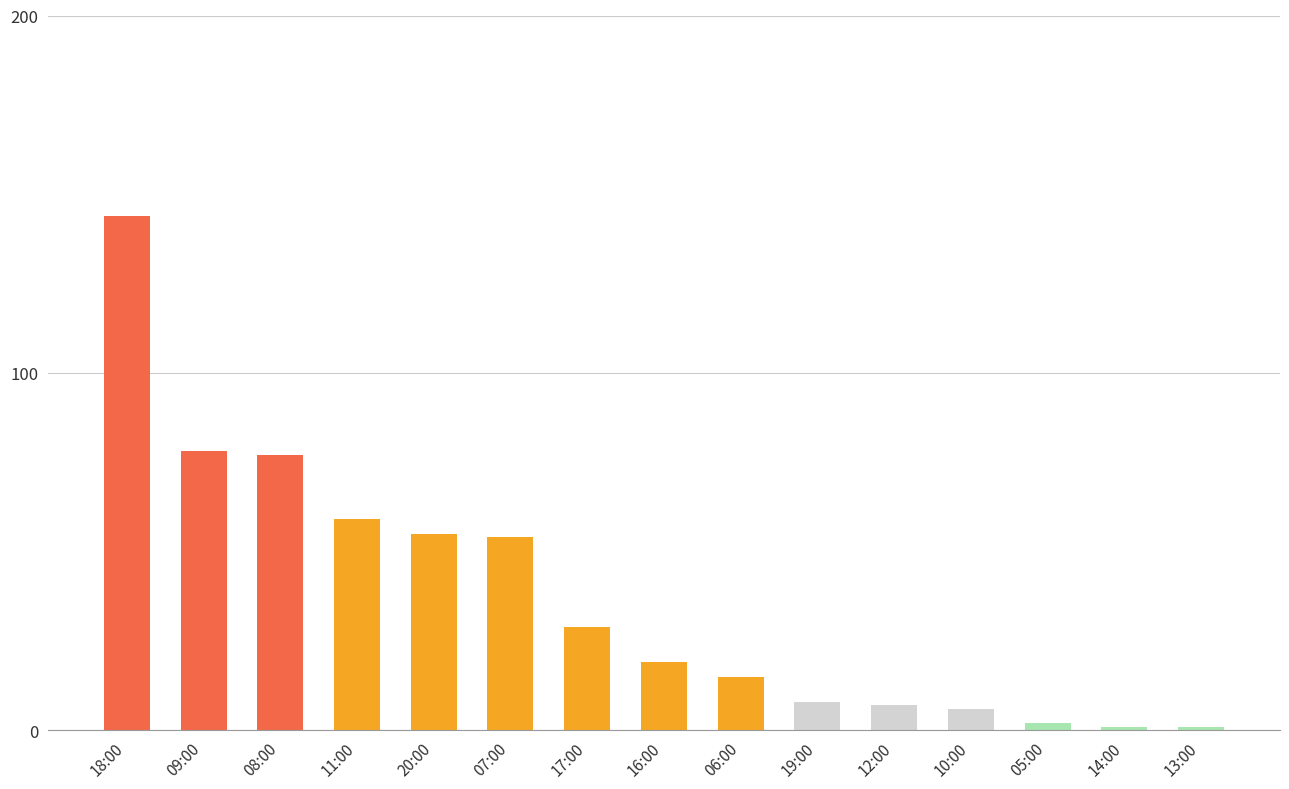

The chart shows a value of 59 at 11:00. True or false?

True